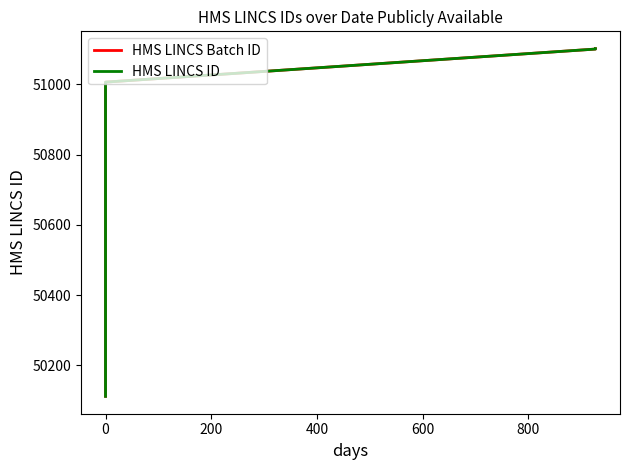

List the series in order of their peak value, lowest first.

HMS LINCS Batch ID, HMS LINCS ID